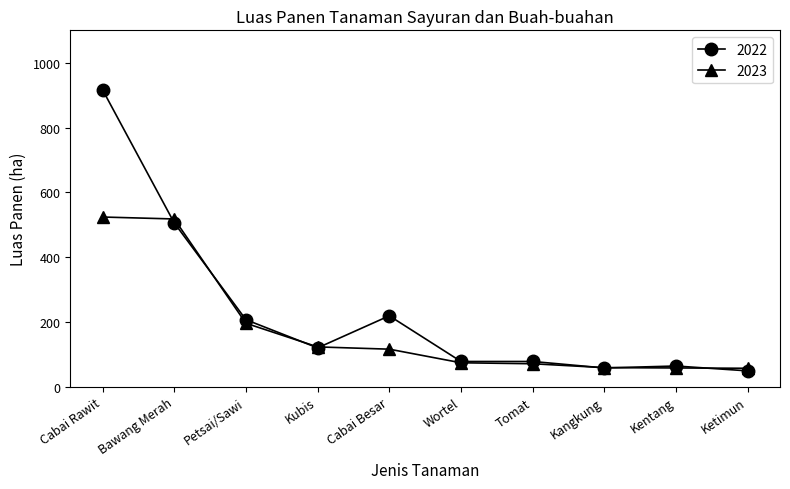

Count the number of data series in this chart.

2